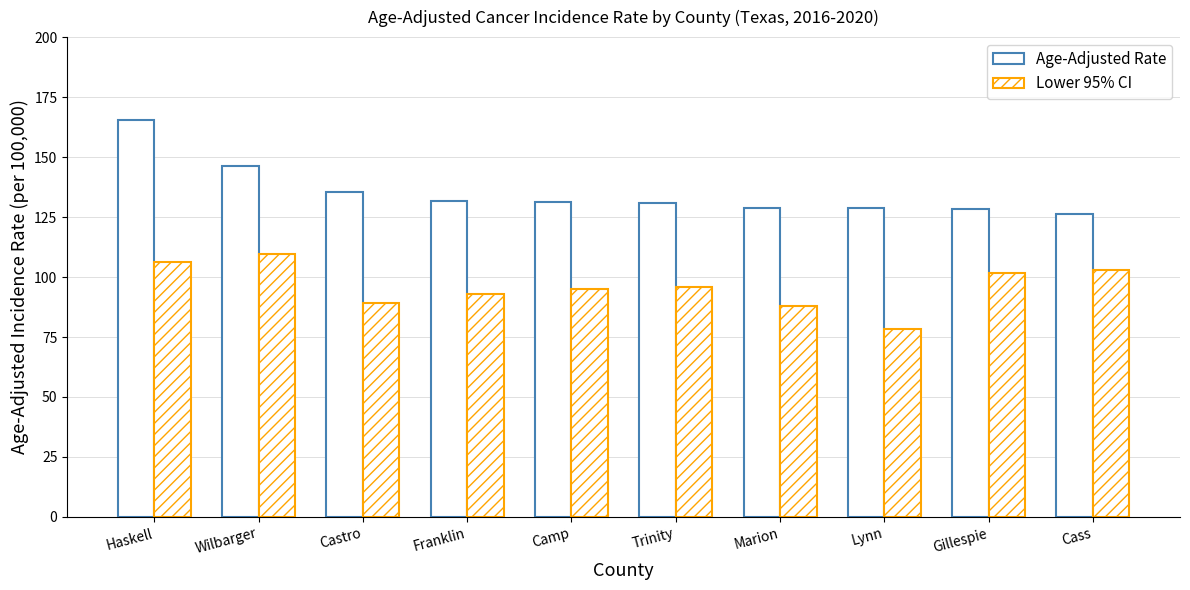

How many distinct data groups are displayed?

2